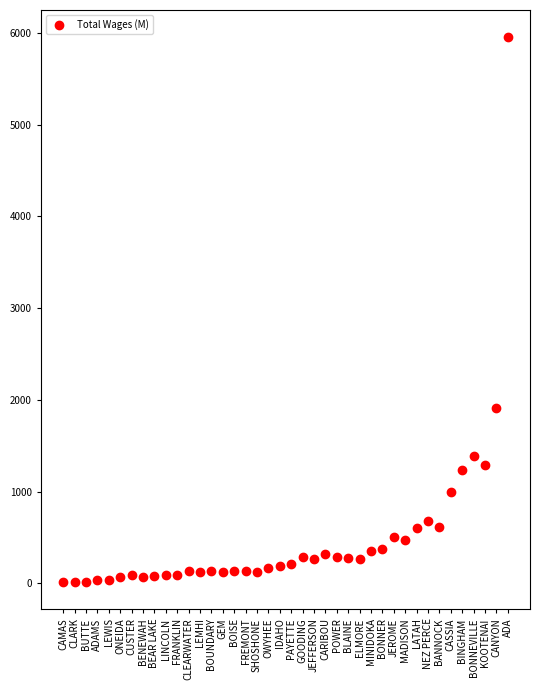

What Y value in the scatter plot is closest to 2982?

1916.1